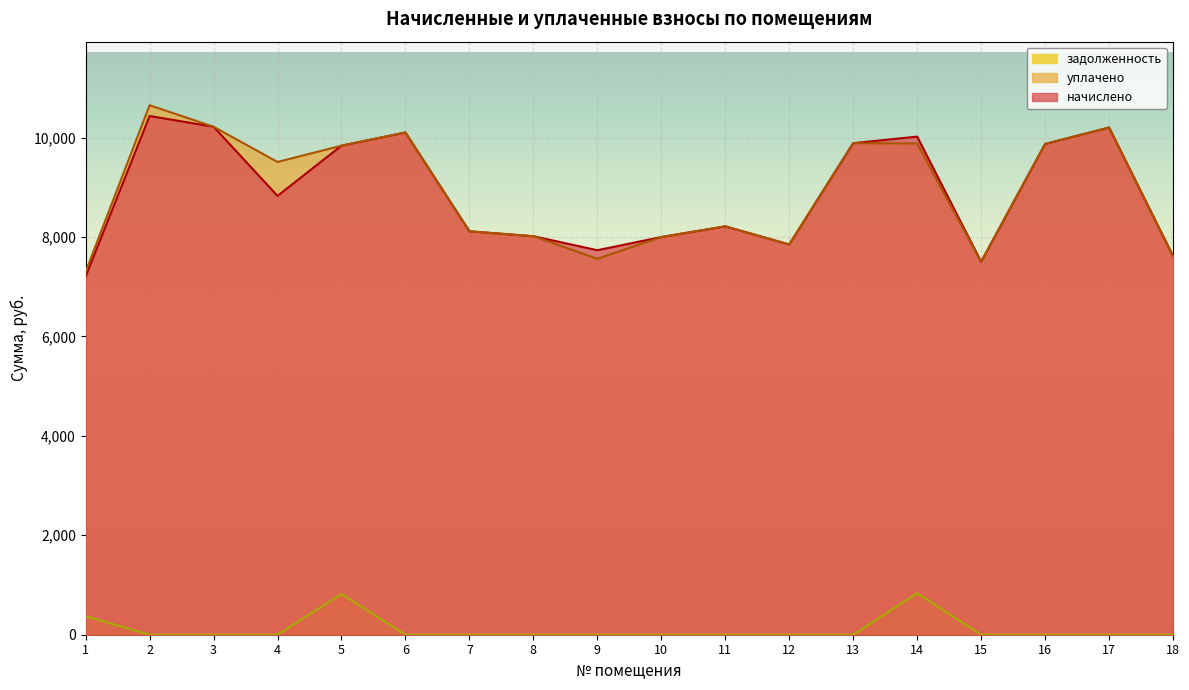

Reading left to right, transcribe all the data shown in this chart.

начислено: 1=7203.6	2=10432.8	3=10217.5	4=8826.5	5=9836.6	6=10101.6	7=8114.4	8=8015.0	9=7733.5	10=7998.5	11=8213.8	12=7849.4	13=9886.3	14=10018.8	15=7501.7	16=9869.8	17=10201.0	18=7617.6
уплачено: 1=7300.0	2=10650.1	3=10217.5	4=9508.7	5=9836.6	6=10101.6	7=8114.4	8=8015.0	9=7561.6	10=7998.5	11=8213.8	12=7849.4	13=9886.3	14=9879.6	15=7501.7	16=9869.8	17=10201.0	18=7617.6
задолженность: 1=372.4	2=0.0	3=0.0	4=0.0	5=819.7	6=0.0	7=0.0	8=0.0	9=0.0	10=0.0	11=0.0	12=0.0	13=0.0	14=834.9	15=0.0	16=0.0	17=0.0	18=0.0